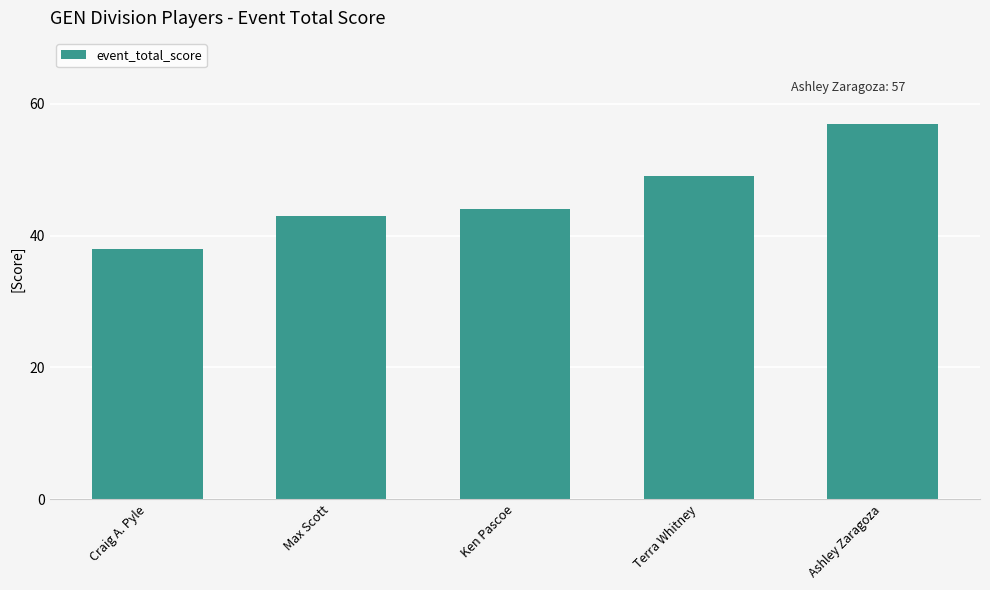

Rank the categories by value from highest to lowest.

Ashley Zaragoza, Terra Whitney, Ken Pascoe, Max Scott, Craig A. Pyle